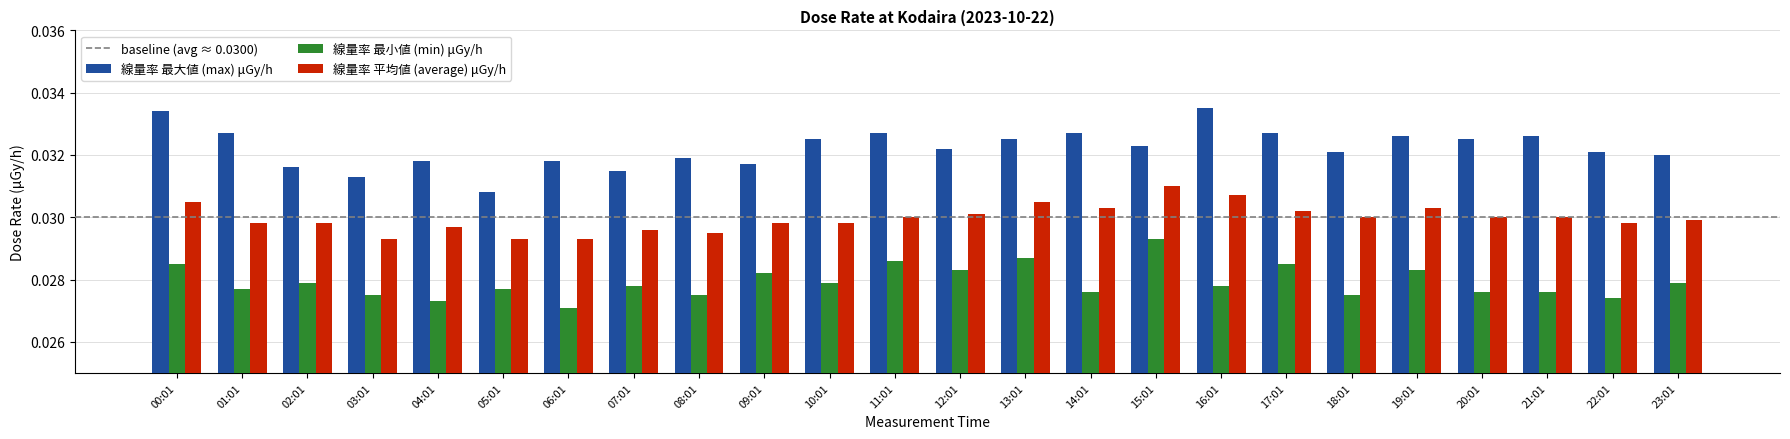

What position from the left is 10:01?

11